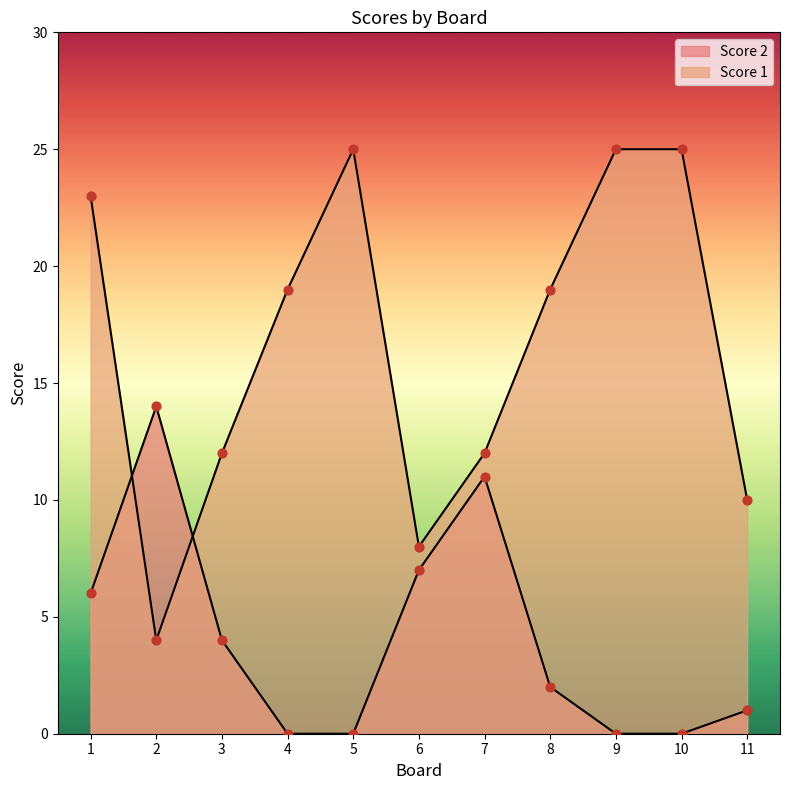

Which series contains the highest Y value?

Score 1